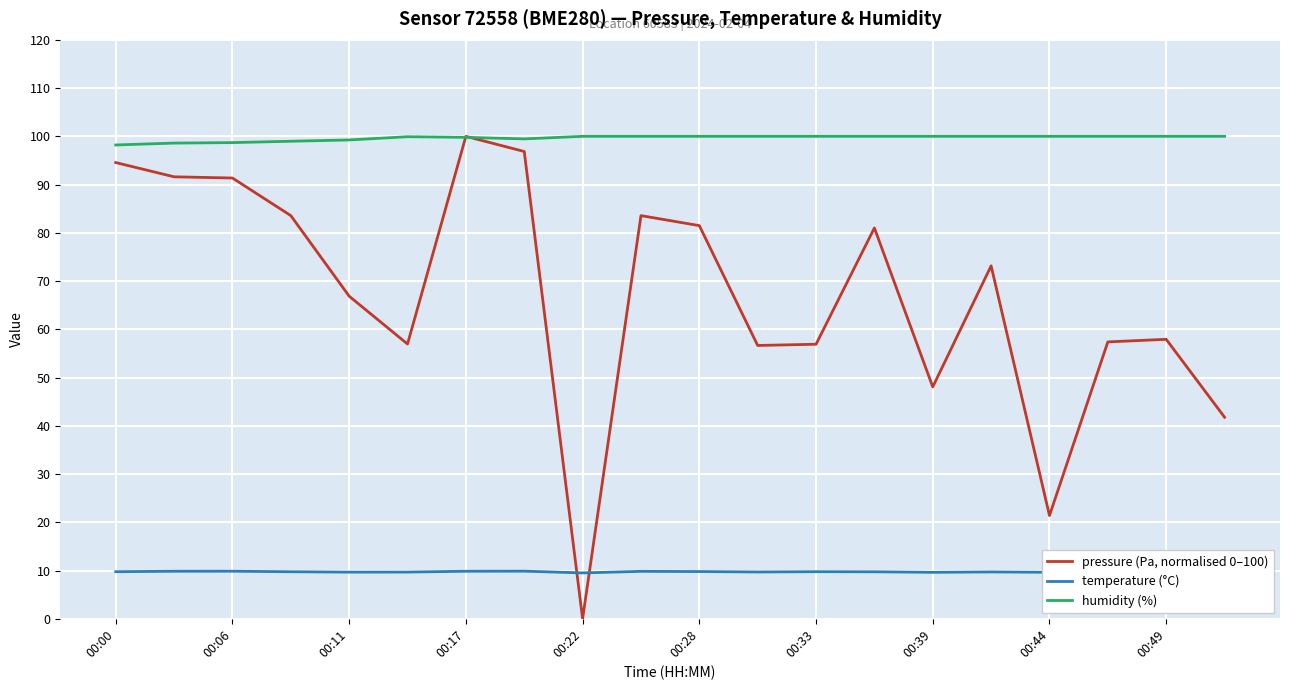

What is the maximum value for pressure (Pa, normalised 0–100)?

100.0